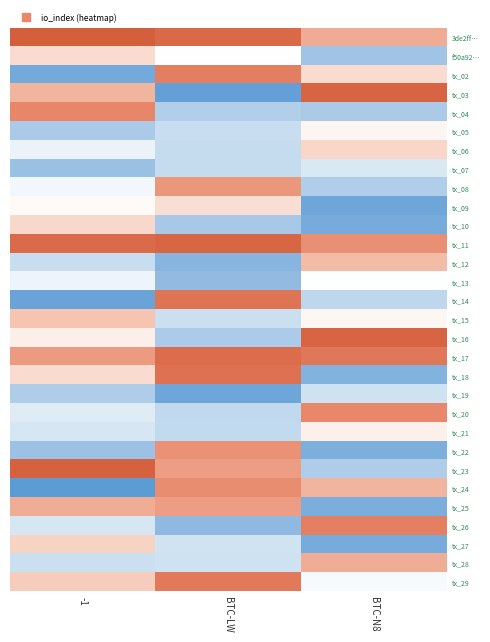

Reading right to left, transcribe all the data shown in this chart.

3de2ff…: BTC-N8=4.6	BTC-LW=9.0	-1=10.0
f50a92…: BTC-N8=-6.9	BTC-LW=0.0	-1=2.0
tx_02: BTC-N8=2.0	BTC-LW=7.3	-1=-8.8
tx_03: BTC-N8=9.4	BTC-LW=-9.6	-1=4.2
tx_04: BTC-N8=-6.4	BTC-LW=-5.8	-1=6.6
tx_05: BTC-N8=0.5	BTC-LW=-3.9	-1=-6.3
tx_06: BTC-N8=2.2	BTC-LW=-4.2	-1=-1.4
tx_07: BTC-N8=-2.7	BTC-LW=-4.2	-1=-7.2
tx_08: BTC-N8=-6.0	BTC-LW=5.7	-1=-0.9
tx_09: BTC-N8=-9.1	BTC-LW=1.8	-1=0.3
tx_10: BTC-N8=-8.7	BTC-LW=-6.6	-1=2.2
tx_11: BTC-N8=6.2	BTC-LW=9.3	-1=9.0
tx_12: BTC-N8=3.7	BTC-LW=-8.0	-1=-3.9
tx_13: BTC-N8=-0.1	BTC-LW=-7.6	-1=-1.2
tx_14: BTC-N8=-4.8	BTC-LW=8.2	-1=-9.3
tx_15: BTC-N8=0.4	BTC-LW=-3.8	-1=3.3
tx_16: BTC-N8=9.4	BTC-LW=-6.3	-1=0.9
tx_17: BTC-N8=7.9	BTC-LW=8.8	-1=5.5
tx_18: BTC-N8=-8.2	BTC-LW=8.4	-1=2.0
tx_19: BTC-N8=-3.5	BTC-LW=-9.1	-1=-6.1
tx_20: BTC-N8=6.6	BTC-LW=-4.6	-1=-2.2
tx_21: BTC-N8=0.9	BTC-LW=-4.4	-1=-2.9
tx_22: BTC-N8=-8.5	BTC-LW=6.0	-1=-7.2
tx_23: BTC-N8=-6.0	BTC-LW=5.4	-1=9.7
tx_24: BTC-N8=4.1	BTC-LW=6.3	-1=-9.9
tx_25: BTC-N8=-8.5	BTC-LW=5.4	-1=4.6
tx_26: BTC-N8=7.3	BTC-LW=-7.7	-1=-2.8
tx_27: BTC-N8=-8.7	BTC-LW=-3.4	-1=2.5
tx_28: BTC-N8=4.6	BTC-LW=-3.5	-1=-3.8
tx_29: BTC-N8=-0.6	BTC-LW=7.7	-1=2.8